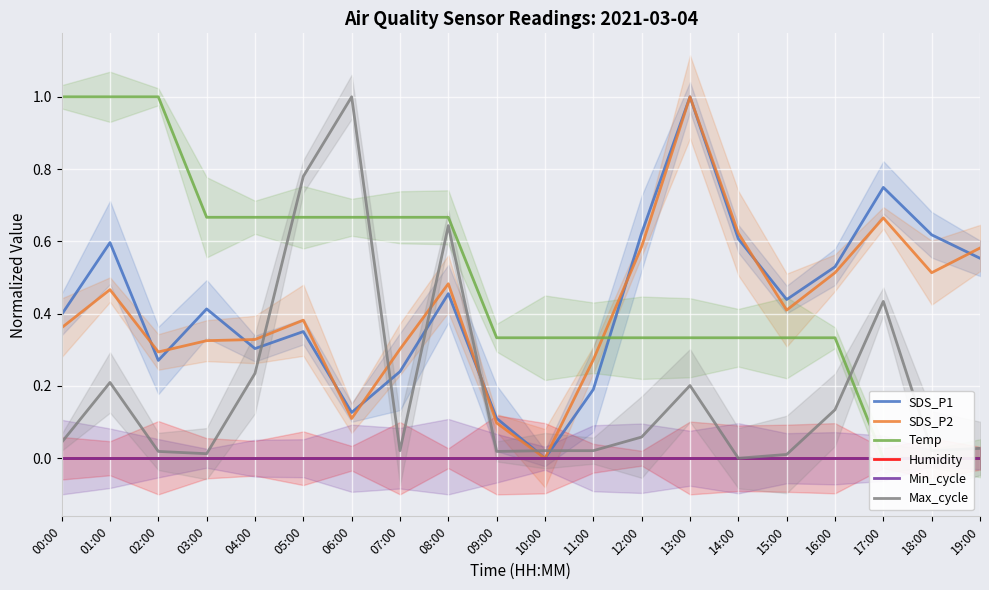

Reading left to right, extract all data points from this chart.

SDS_P1: 00:00=0.4	01:00=0.6	02:00=0.3	03:00=0.4	04:00=0.3	05:00=0.4	06:00=0.1	07:00=0.2	08:00=0.5	09:00=0.1	10:00=0.0	11:00=0.2	12:00=0.6	13:00=1.0	14:00=0.6	15:00=0.4	16:00=0.5	17:00=0.7	18:00=0.6	19:00=0.6
SDS_P2: 00:00=0.4	01:00=0.5	02:00=0.3	03:00=0.3	04:00=0.3	05:00=0.4	06:00=0.1	07:00=0.3	08:00=0.5	09:00=0.1	10:00=0.0	11:00=0.3	12:00=0.6	13:00=1.0	14:00=0.6	15:00=0.4	16:00=0.5	17:00=0.7	18:00=0.5	19:00=0.6
Temp: 00:00=1.0	01:00=1.0	02:00=1.0	03:00=0.7	04:00=0.7	05:00=0.7	06:00=0.7	07:00=0.7	08:00=0.7	09:00=0.3	10:00=0.3	11:00=0.3	12:00=0.3	13:00=0.3	14:00=0.3	15:00=0.3	16:00=0.3	17:00=0.0	18:00=0.0	19:00=0.0
Humidity: 00:00=0.0	01:00=0.0	02:00=0.0	03:00=0.0	04:00=0.0	05:00=0.0	06:00=0.0	07:00=0.0	08:00=0.0	09:00=0.0	10:00=0.0	11:00=0.0	12:00=0.0	13:00=0.0	14:00=0.0	15:00=0.0	16:00=0.0	17:00=0.0	18:00=0.0	19:00=0.0
Min_cycle: 00:00=0.0	01:00=0.0	02:00=0.0	03:00=0.0	04:00=0.0	05:00=0.0	06:00=0.0	07:00=0.0	08:00=0.0	09:00=0.0	10:00=0.0	11:00=0.0	12:00=0.0	13:00=0.0	14:00=0.0	15:00=0.0	16:00=0.0	17:00=0.0	18:00=0.0	19:00=0.0
Max_cycle: 00:00=0.0	01:00=0.2	02:00=0.0	03:00=0.0	04:00=0.2	05:00=0.8	06:00=1.0	07:00=0.0	08:00=0.6	09:00=0.0	10:00=0.0	11:00=0.0	12:00=0.1	13:00=0.2	14:00=0.0	15:00=0.0	16:00=0.1	17:00=0.4	18:00=0.0	19:00=0.0